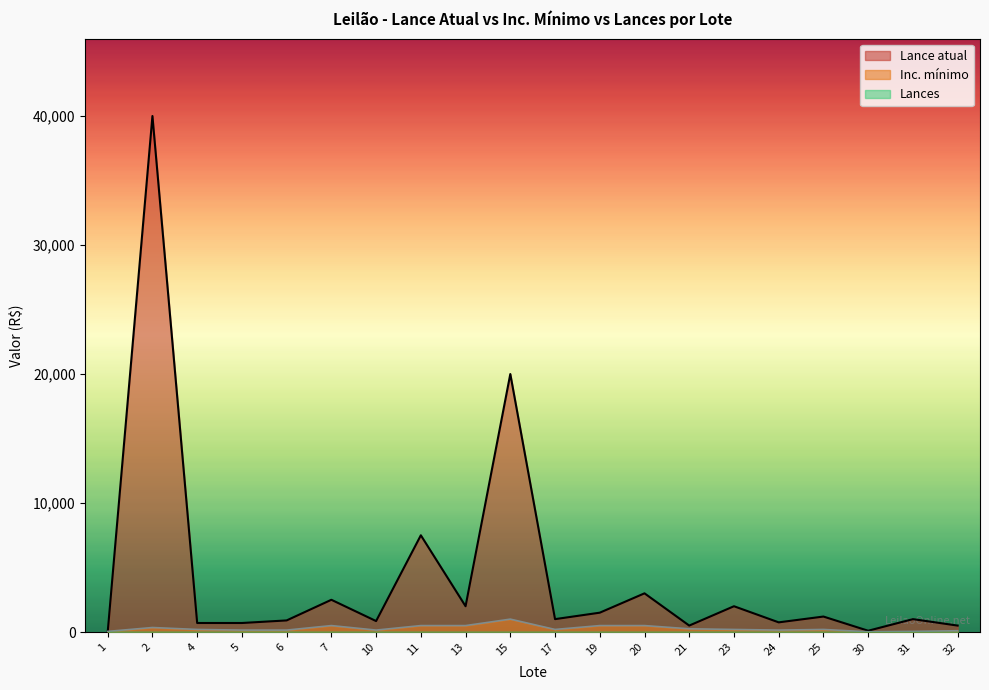

How many times do Lance atual and Inc. mínimo cross each other?

1